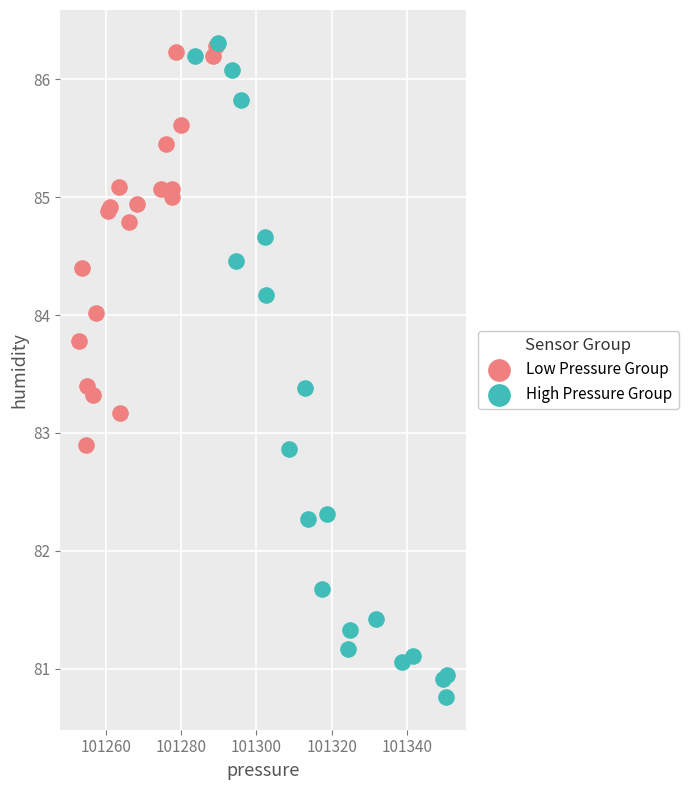

What are all the series names shown in the legend?

Low Pressure Group, High Pressure Group